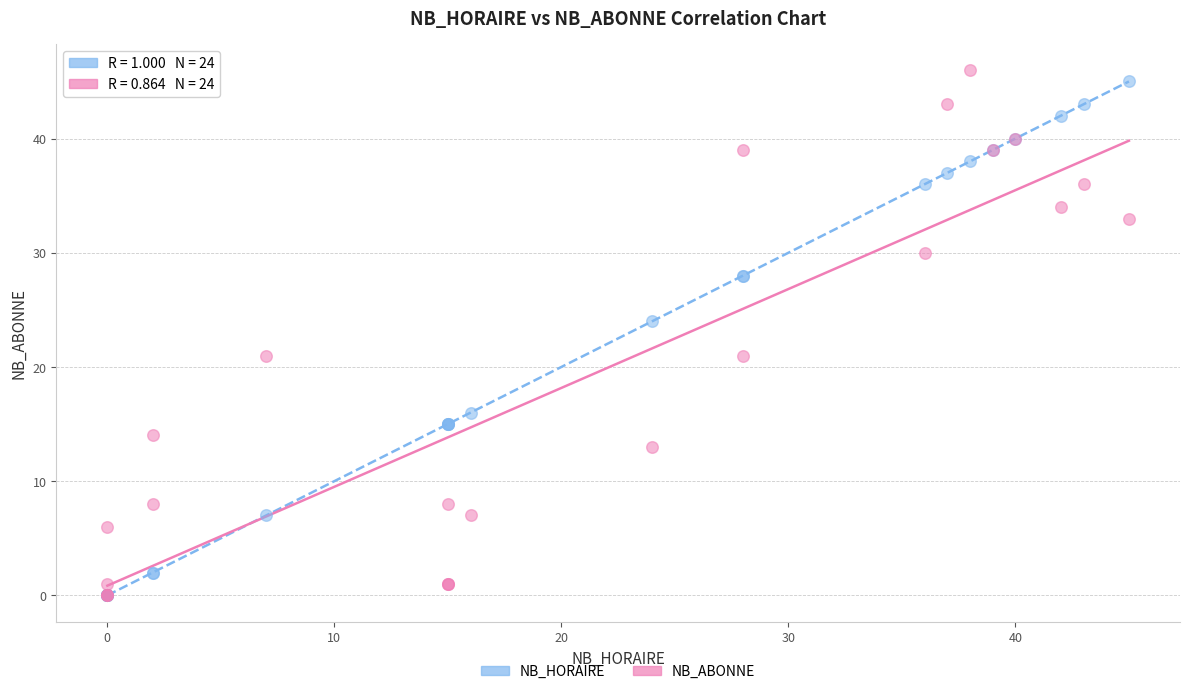

What are all the series names shown in the legend?

NB_HORAIRE, NB_ABONNE